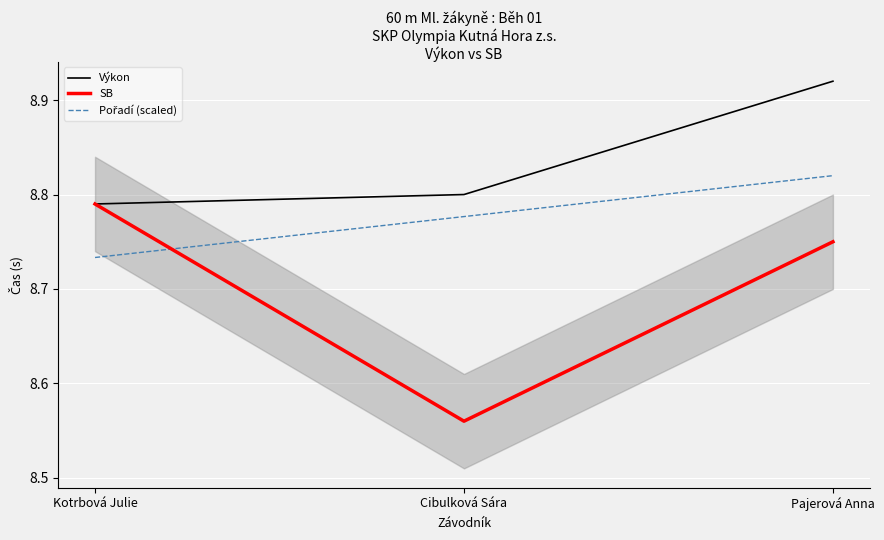

At Pajerová Anna, list the series in order from smallest to largest.

SB, Pořadí (scaled), Výkon